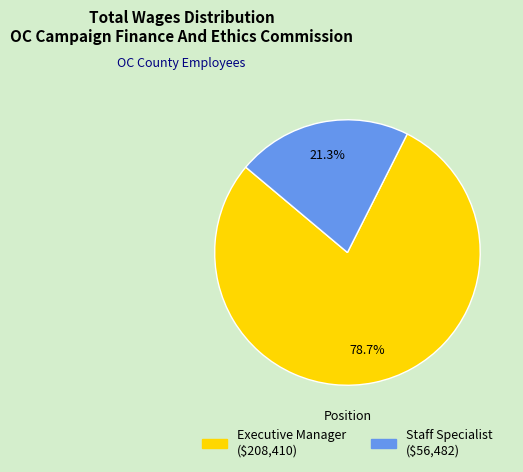

To the nearest percent, what is the difference between the Staff Specialist and Executive Manager slice percentages?

57%